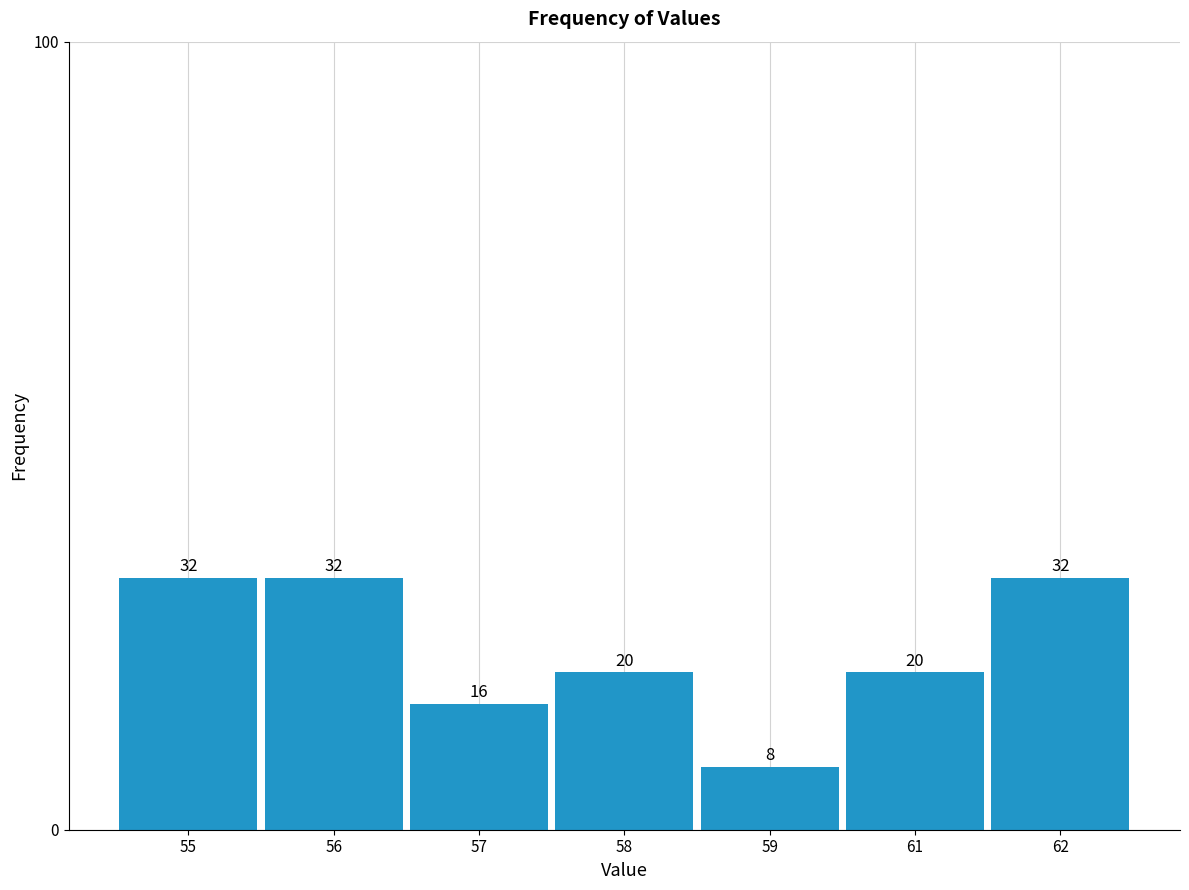

Reading left to right, list all the values displayed in this chart.

32	32	16	20	8	20	32